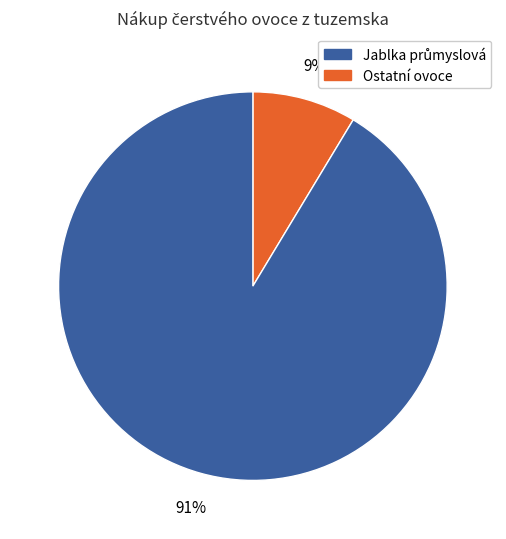

Is there any slice that represents more than half of the pie?

Yes